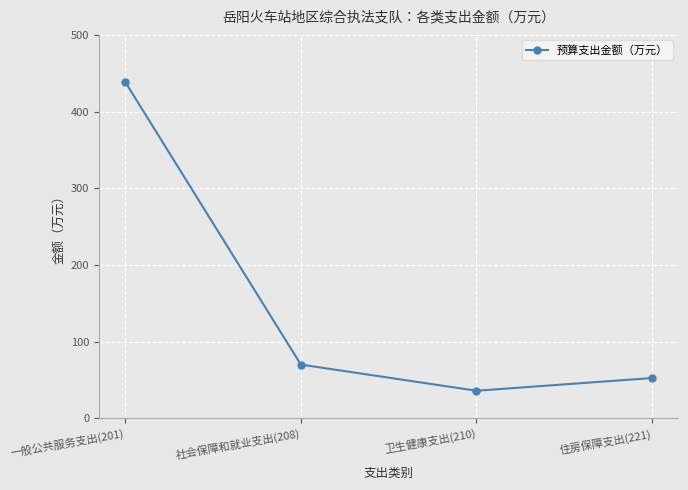

What is the difference between the values at 卫生健康支出(210) and 住房保障支出(221)?

16.6